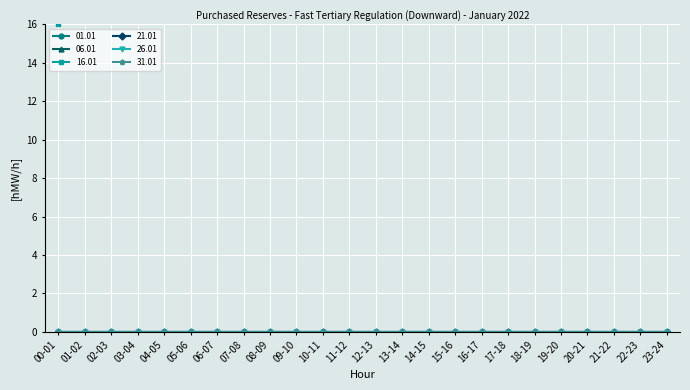

Reading left to right, extract all data points from this chart.

01.01: 00-01=0	01-02=0	02-03=0	03-04=0	04-05=0	05-06=0	06-07=0	07-08=0	08-09=0	09-10=0	10-11=0	11-12=0	12-13=0	13-14=0	14-15=0	15-16=0	16-17=0	17-18=0	18-19=0	19-20=0	20-21=0	21-22=0	22-23=0	23-24=0
06.01: 00-01=0	01-02=0	02-03=0	03-04=0	04-05=0	05-06=0	06-07=0	07-08=0	08-09=0	09-10=0	10-11=0	11-12=0	12-13=0	13-14=0	14-15=0	15-16=0	16-17=0	17-18=0	18-19=0	19-20=0	20-21=0	21-22=0	22-23=0	23-24=0
16.01: 00-01=200	01-02=200	02-03=200	03-04=200	04-05=200	05-06=200	06-07=200	07-08=200	08-09=200	09-10=200	10-11=200	11-12=200	12-13=200	13-14=200	14-15=200	15-16=200	16-17=200	17-18=200	18-19=200	19-20=200	20-21=200	21-22=200	22-23=200	23-24=200
21.01: 00-01=0	01-02=0	02-03=0	03-04=0	04-05=0	05-06=0	06-07=0	07-08=0	08-09=0	09-10=0	10-11=0	11-12=0	12-13=0	13-14=0	14-15=0	15-16=0	16-17=0	17-18=0	18-19=0	19-20=0	20-21=0	21-22=0	22-23=0	23-24=0
26.01: 00-01=0	01-02=0	02-03=0	03-04=0	04-05=0	05-06=0	06-07=0	07-08=0	08-09=0	09-10=0	10-11=0	11-12=0	12-13=0	13-14=0	14-15=0	15-16=0	16-17=0	17-18=0	18-19=0	19-20=0	20-21=0	21-22=0	22-23=0	23-24=0
31.01: 00-01=0	01-02=0	02-03=0	03-04=0	04-05=0	05-06=0	06-07=0	07-08=0	08-09=0	09-10=0	10-11=0	11-12=0	12-13=0	13-14=0	14-15=0	15-16=0	16-17=0	17-18=0	18-19=0	19-20=0	20-21=0	21-22=0	22-23=0	23-24=0